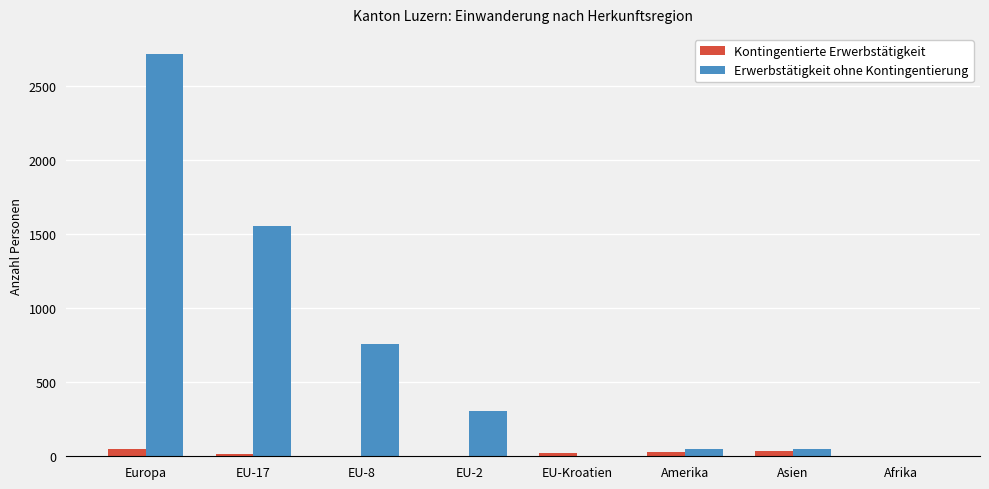

Is the value of Erwerbstätigkeit ohne Kontingentierung at EU-17 greater than the value of Kontingentierte Erwerbstätigkeit at EU-2?

Yes